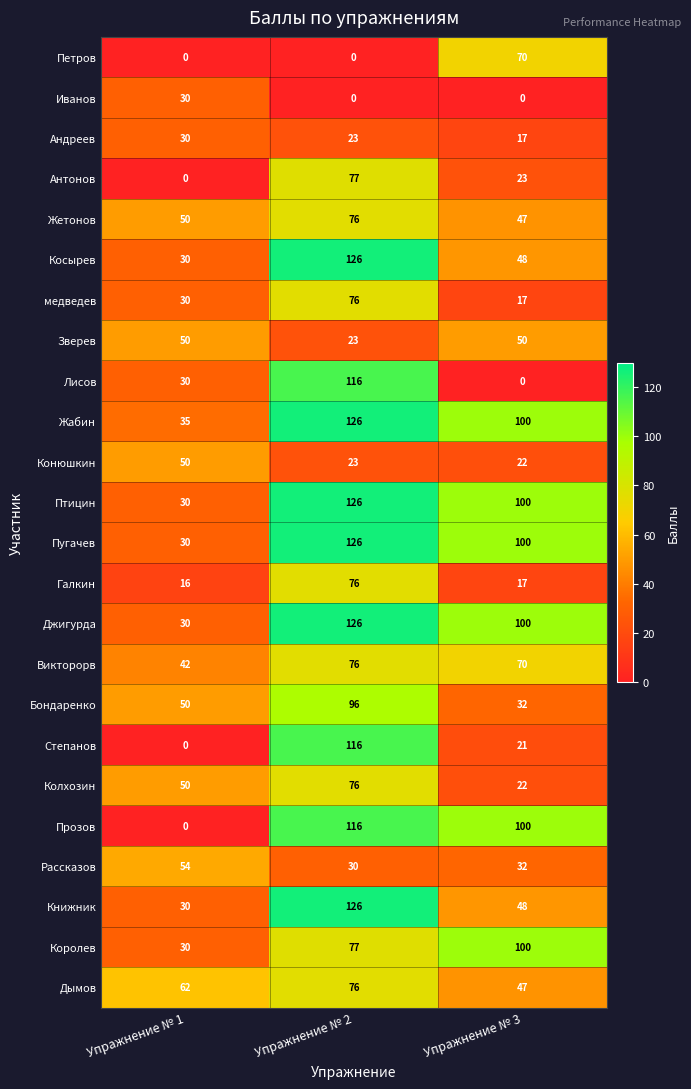

How many Викторорв values are between 42 and 76?

3